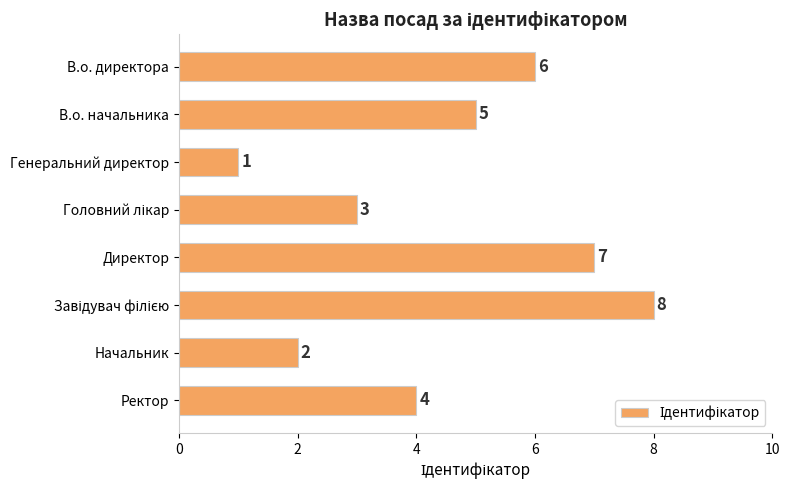

What is the label of the 7th bar from the bottom?

В.о. начальника